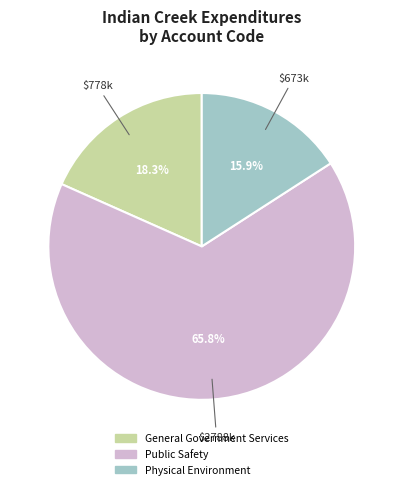

Which category has the smallest portion of the pie?

Physical Environment